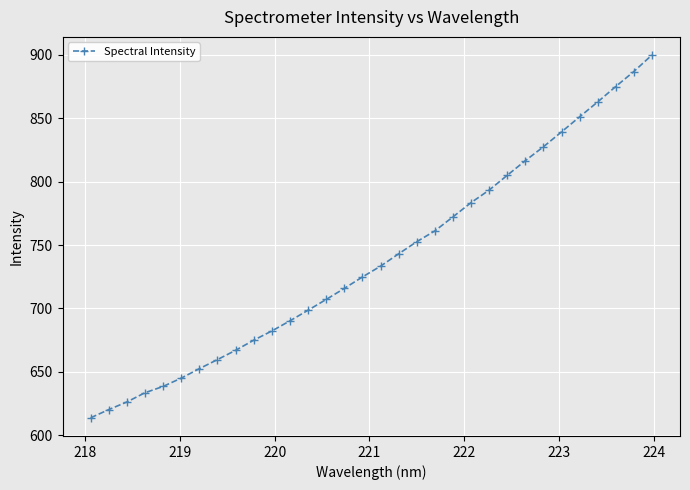

True or false: there are more than 2 points higher than both neighbors.

False